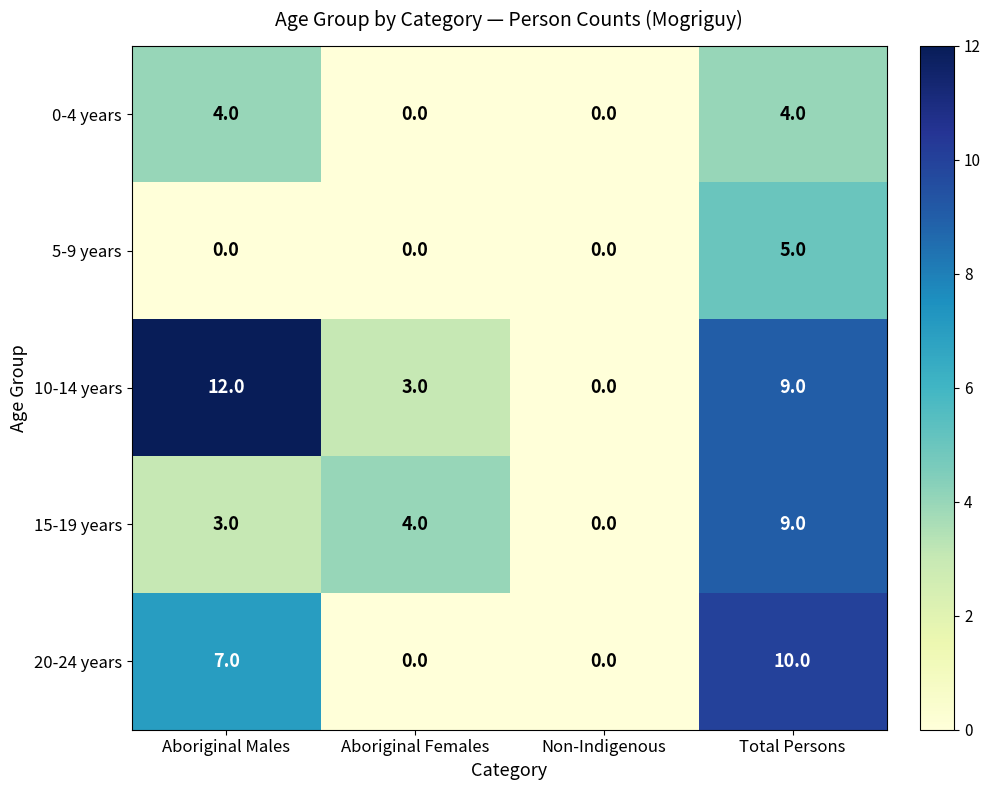

Which category has the highest value across all series?

Aboriginal Males